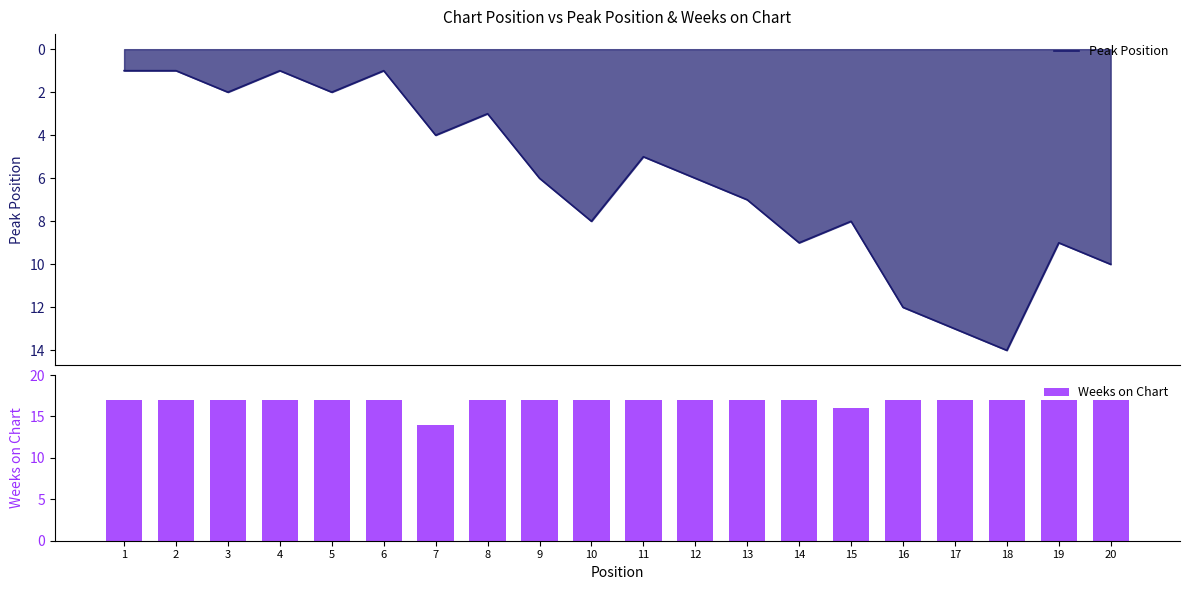

At which label is Peak Position closest to 7?

13